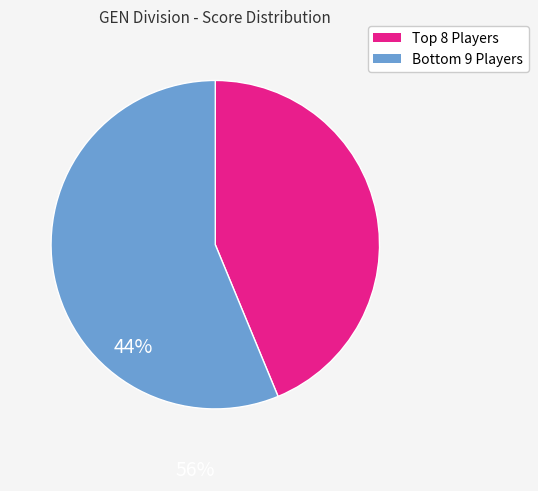

Is there a majority slice in this chart?

Yes